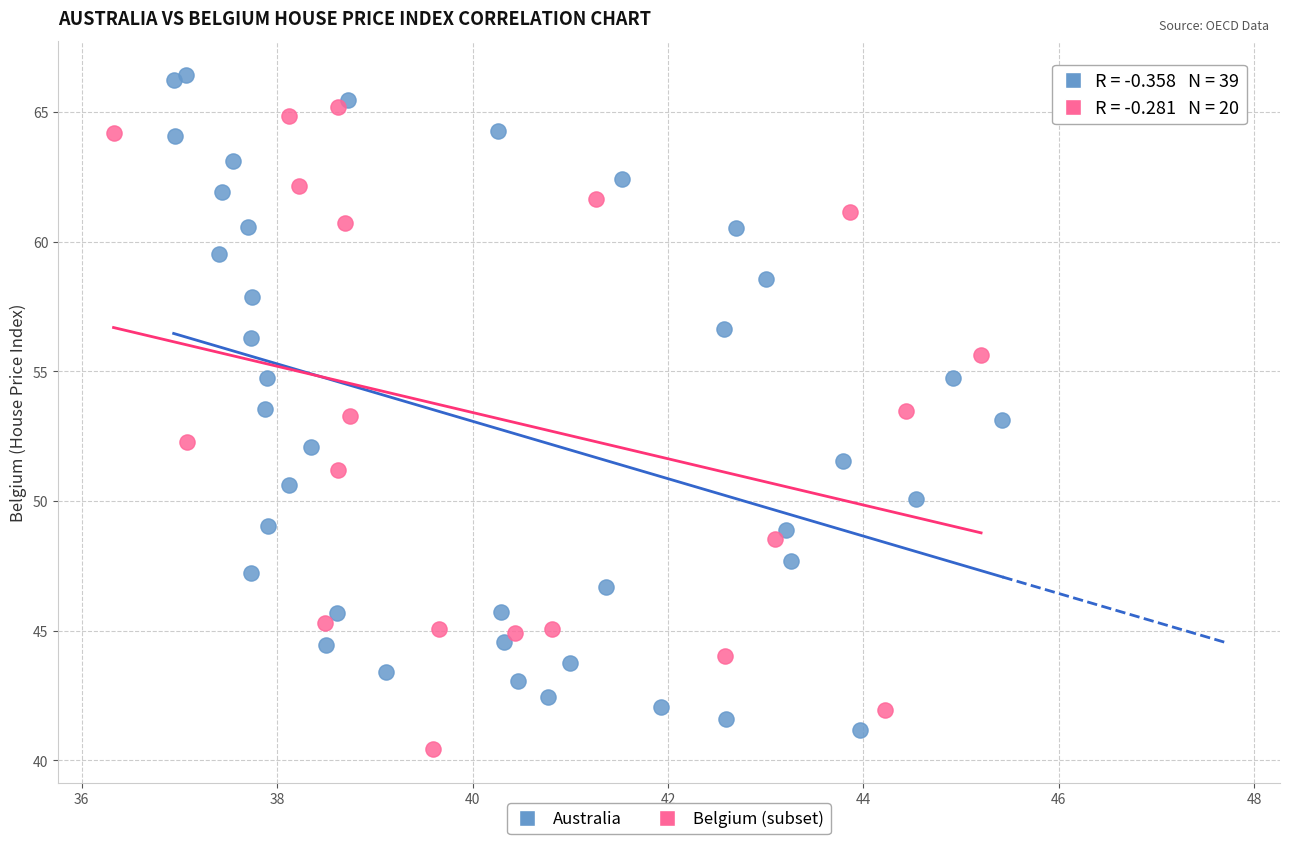

Which series contains the highest Y value?

Australia